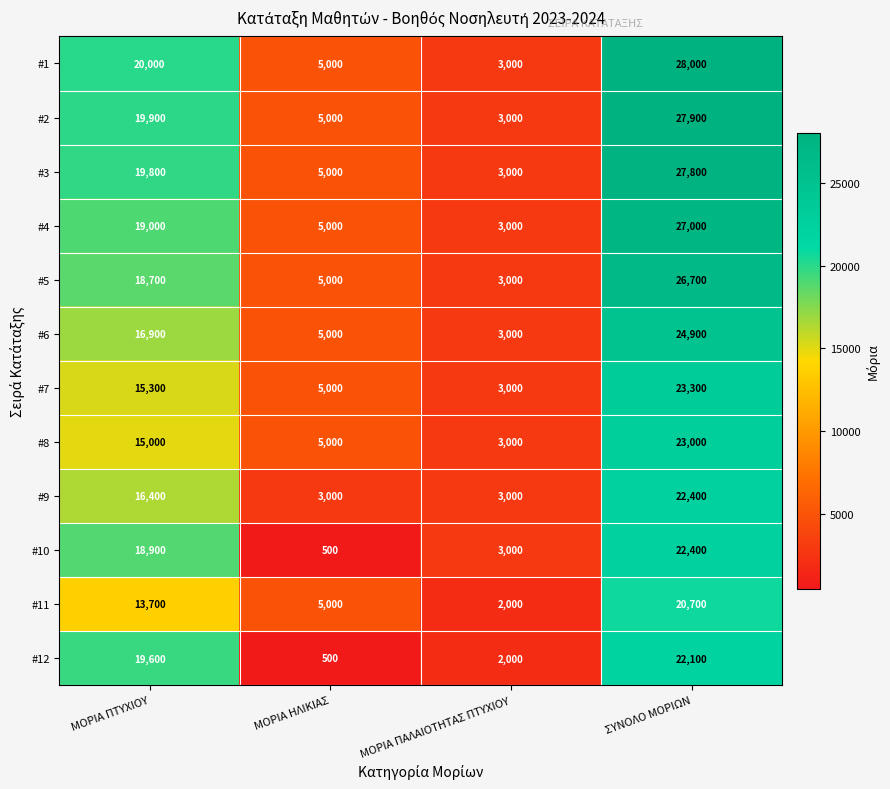

What is the spread (max minus min) of values at ΜΟΡΙΑ ΗΛΙΚΙΑΣ?

4500